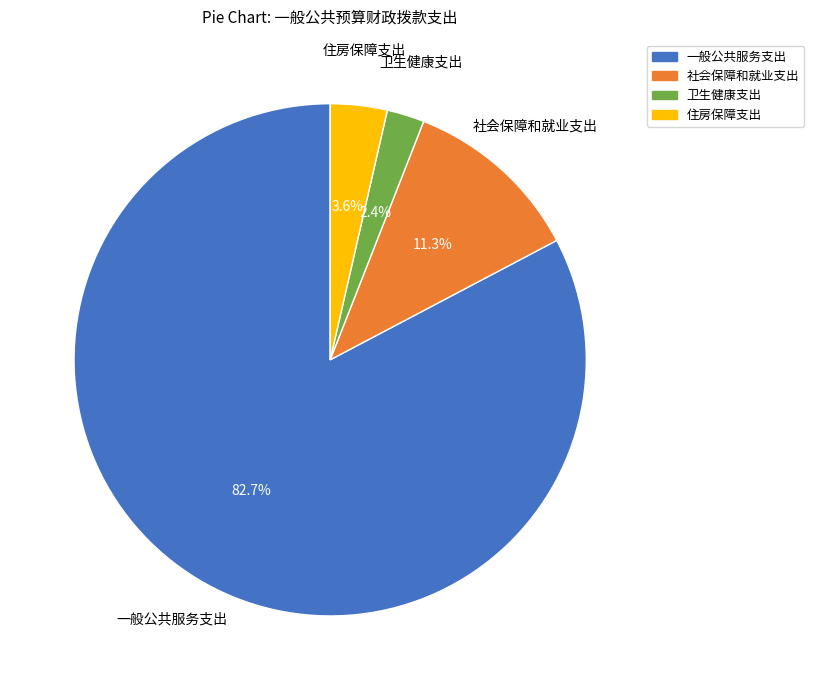

How many segments does this pie chart have?

4